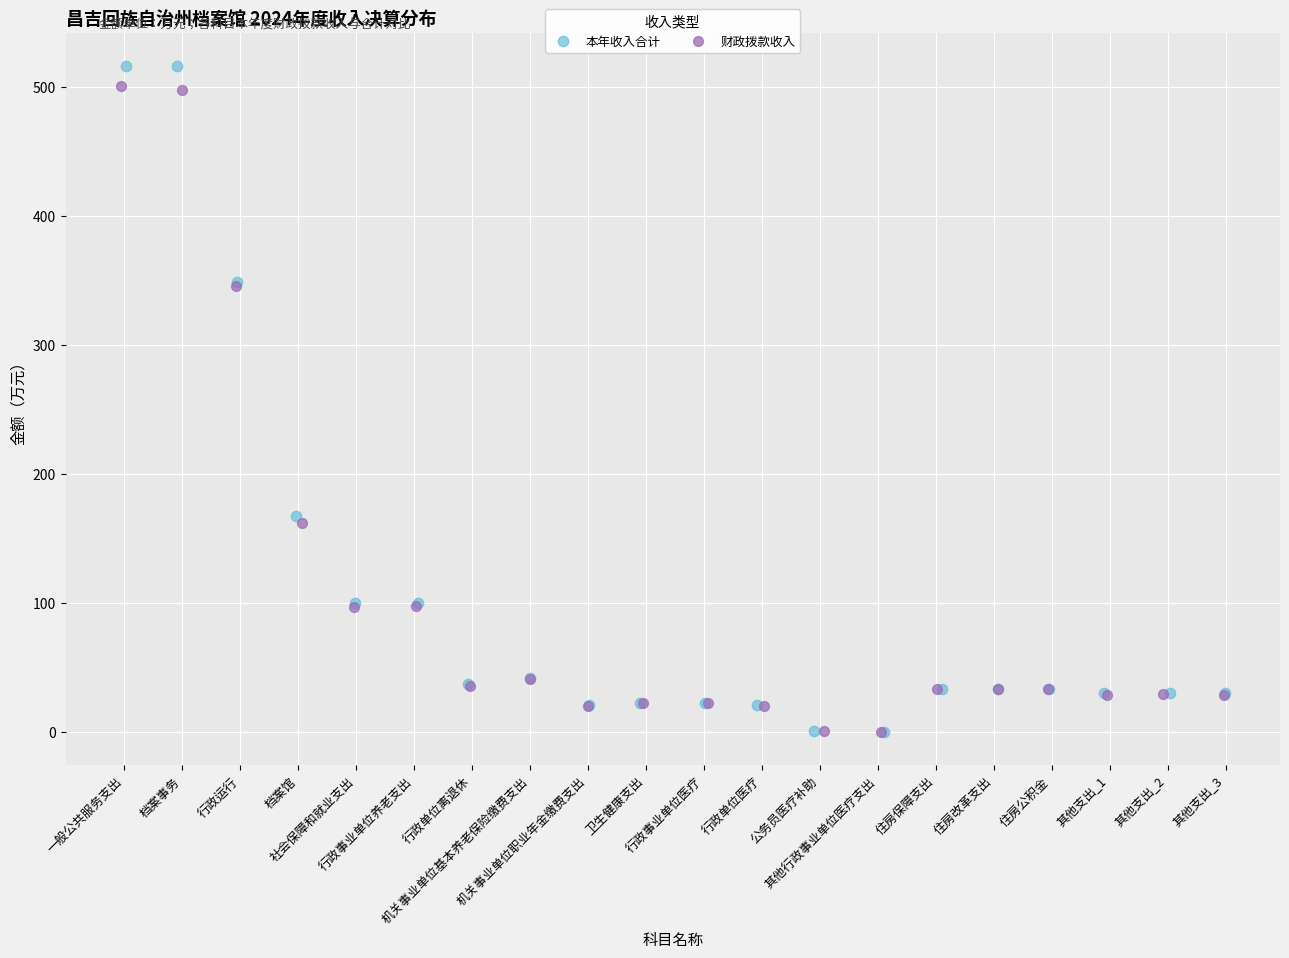

Which series has the largest Y range (max minus min)?

本年收入合计